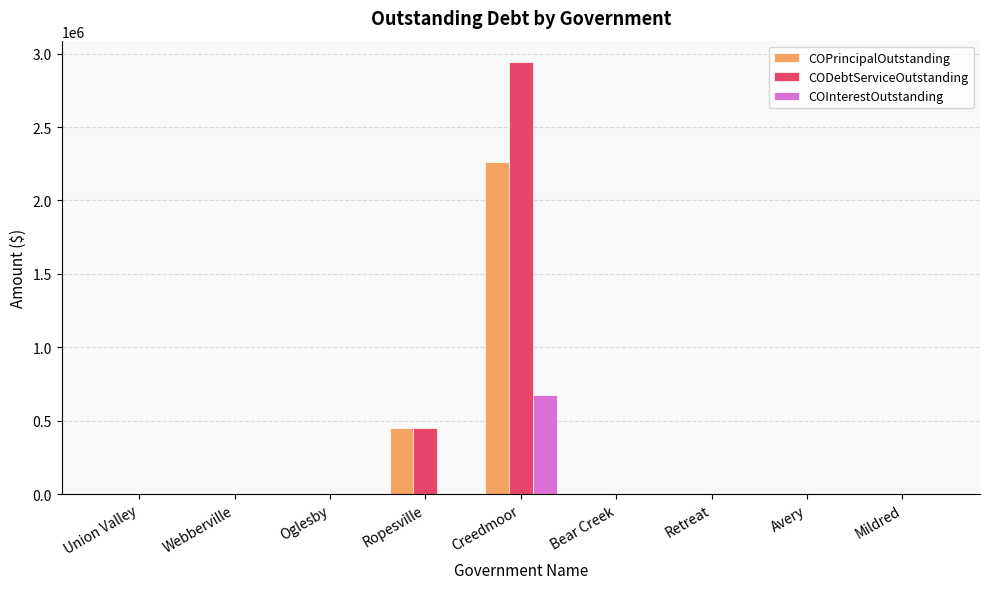

How many groups of bars are there?

9